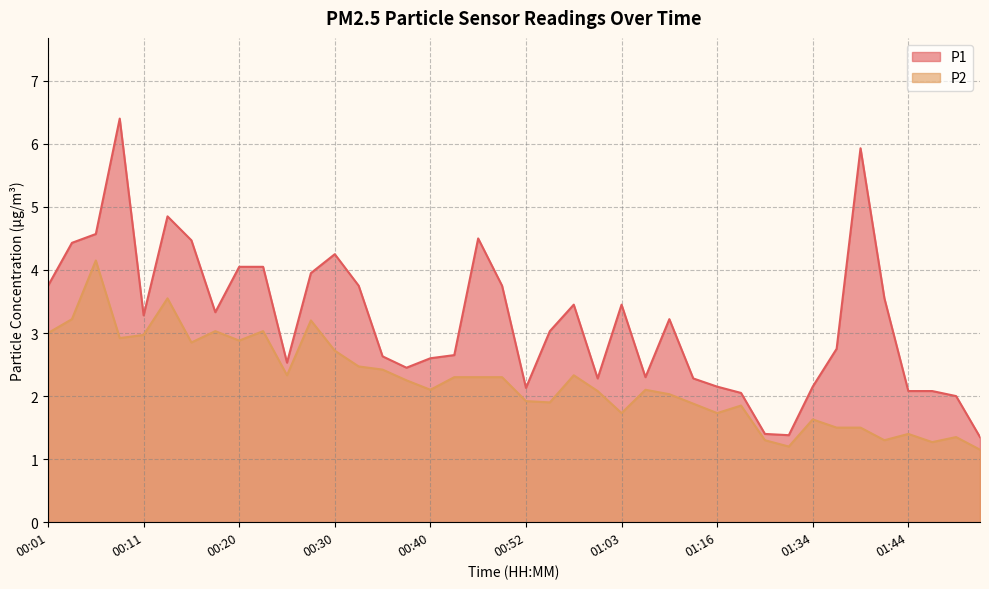

What value does the P2 series have at 00:52?

1.9